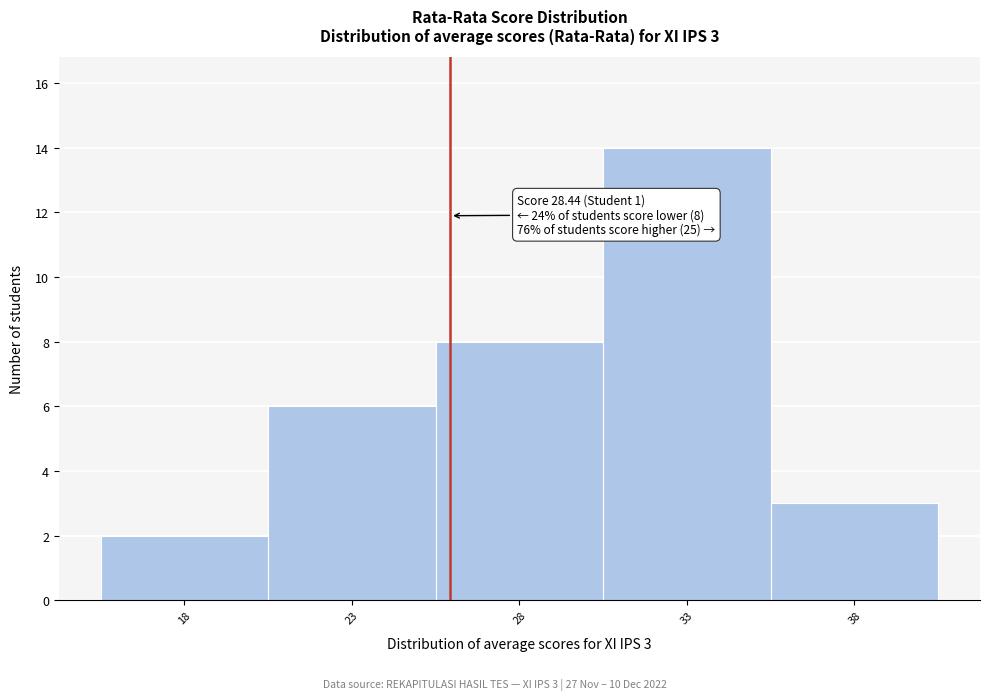

Reading right to left, extract all data points from this chart.

38=3	33=14	28=8	23=6	18=2